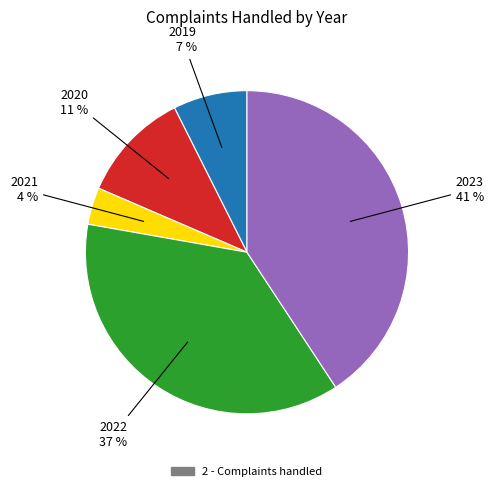

To the nearest percent, what is the average slice percentage?

20%